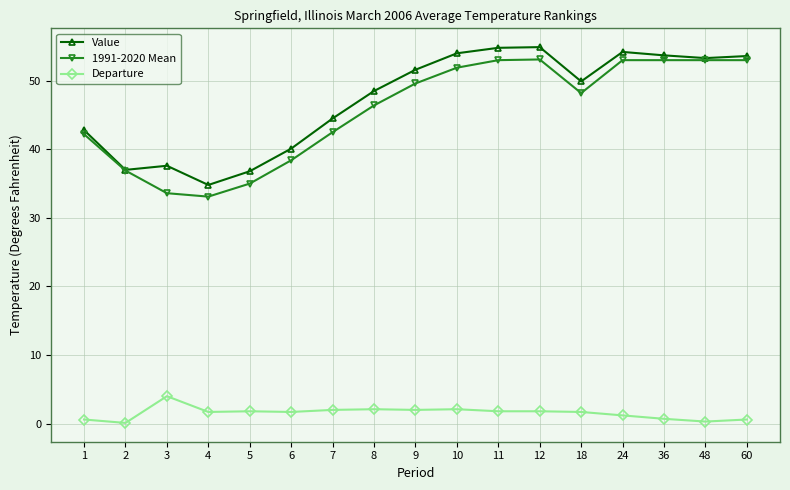

What is the value of the Value point at the 16th from the left?

53.3